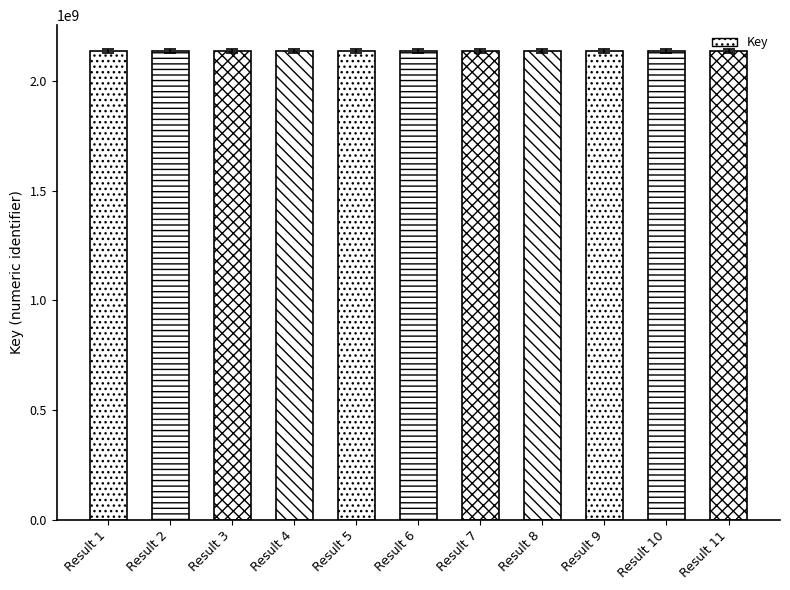

At which category does the chart reach its minimum across all series?

Result 7